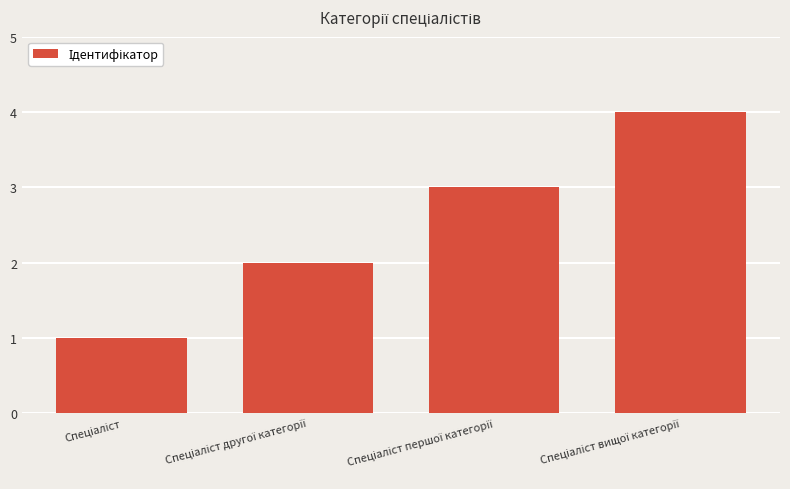

What is the maximum value shown in the chart?

4